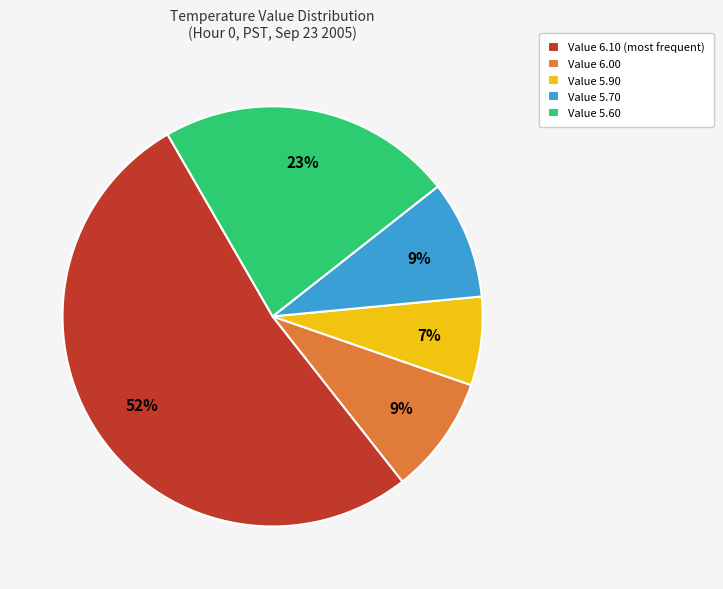

To the nearest percent, what percentage of the pie is Value 5.90?

7%